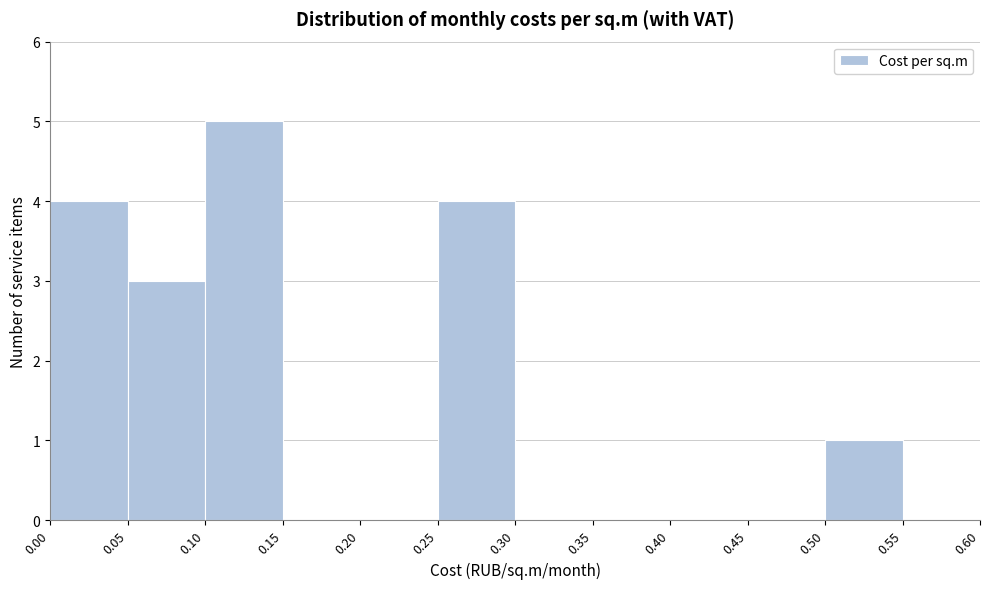

How tall is the bar that spans 0.50 to 0.55 on the x-axis? The values are not printed on the chart, so give them approximately, as read against the axis.

1